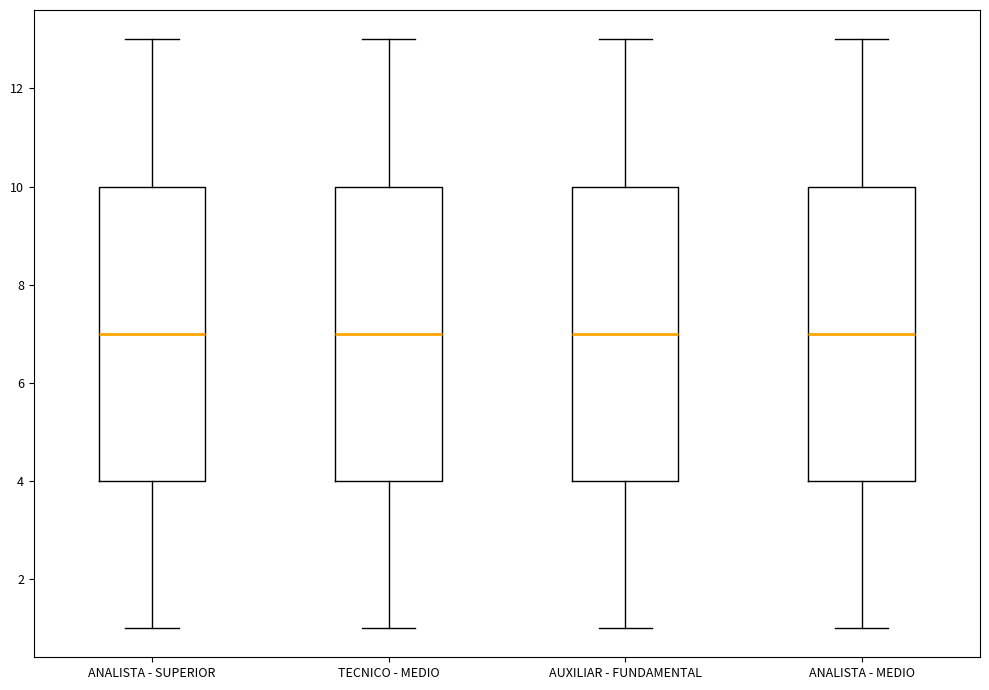

Where is the lower edge of the box for ANALISTA - MEDIO on the y-axis? The values are not printed on the chart, so give them approximately, as read against the axis.

4